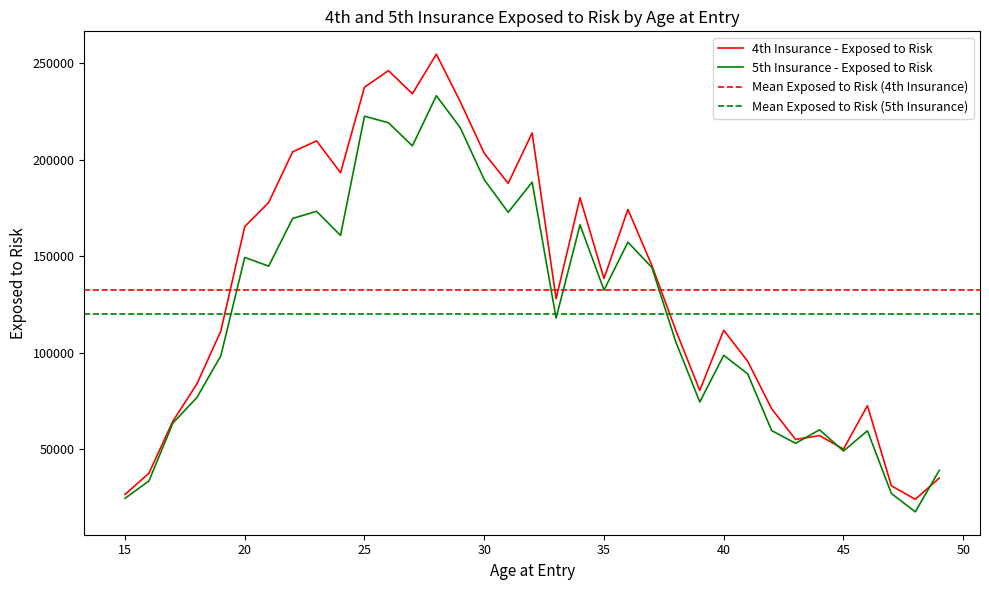

What is the total value across all series at 38?

217000